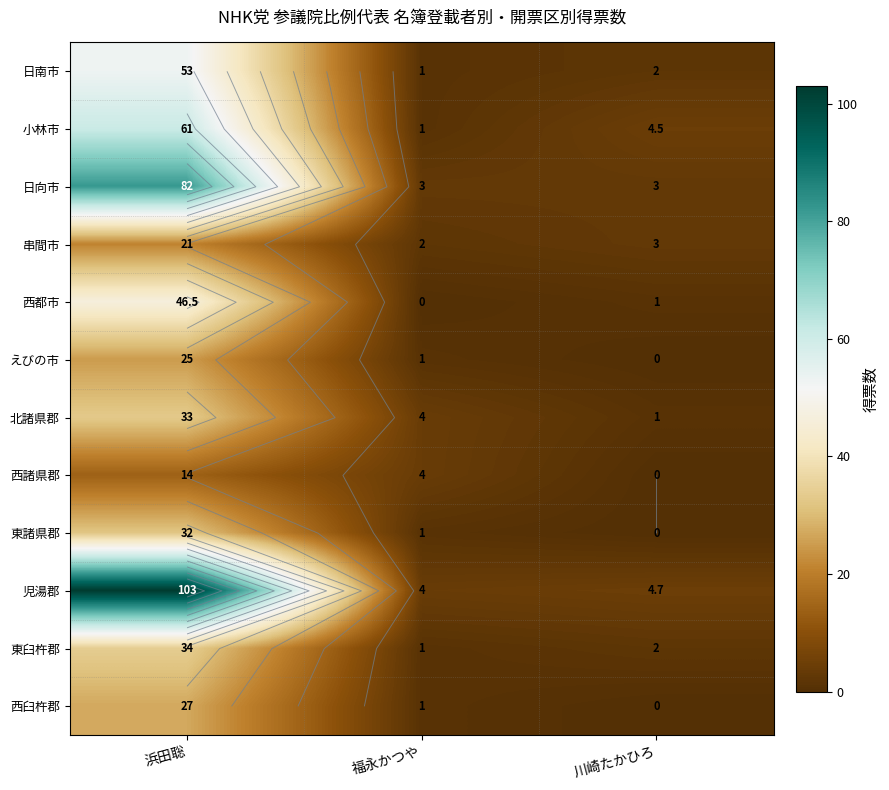

What is the highest value of the えびの市 series?

25.0